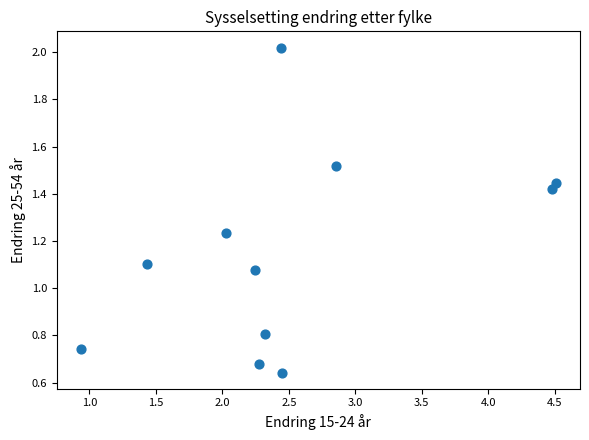

What is the range of X values (max minus min)?

3.6